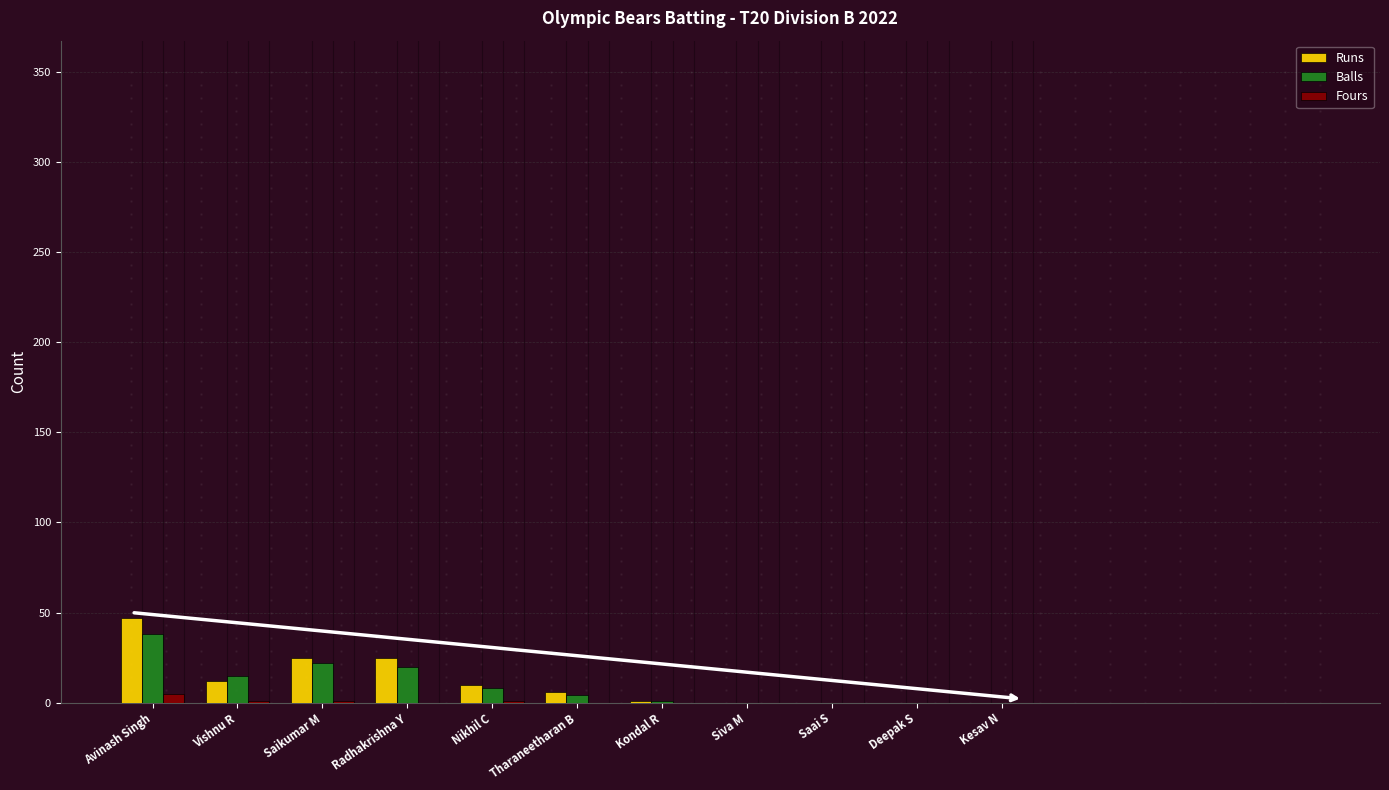

At which category is the sum across all series the highest?

Avinash Singh